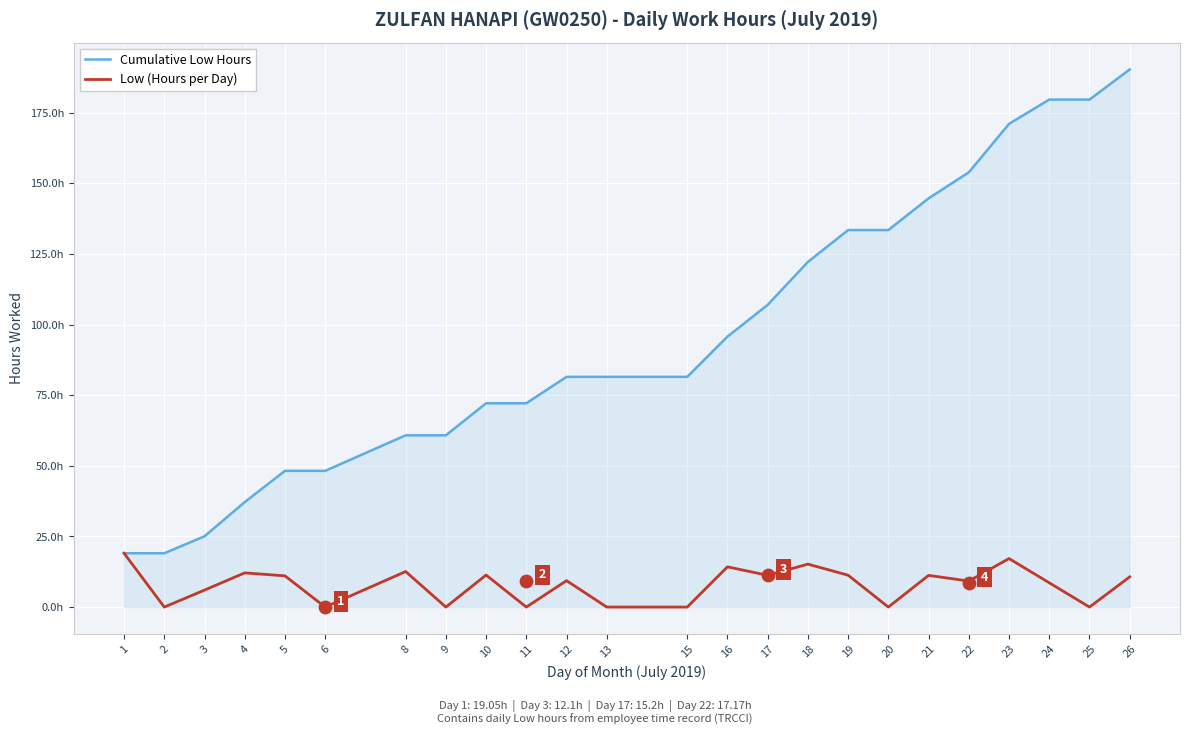

Which series reaches the maximum Y coordinate?

Cumulative Low Hours